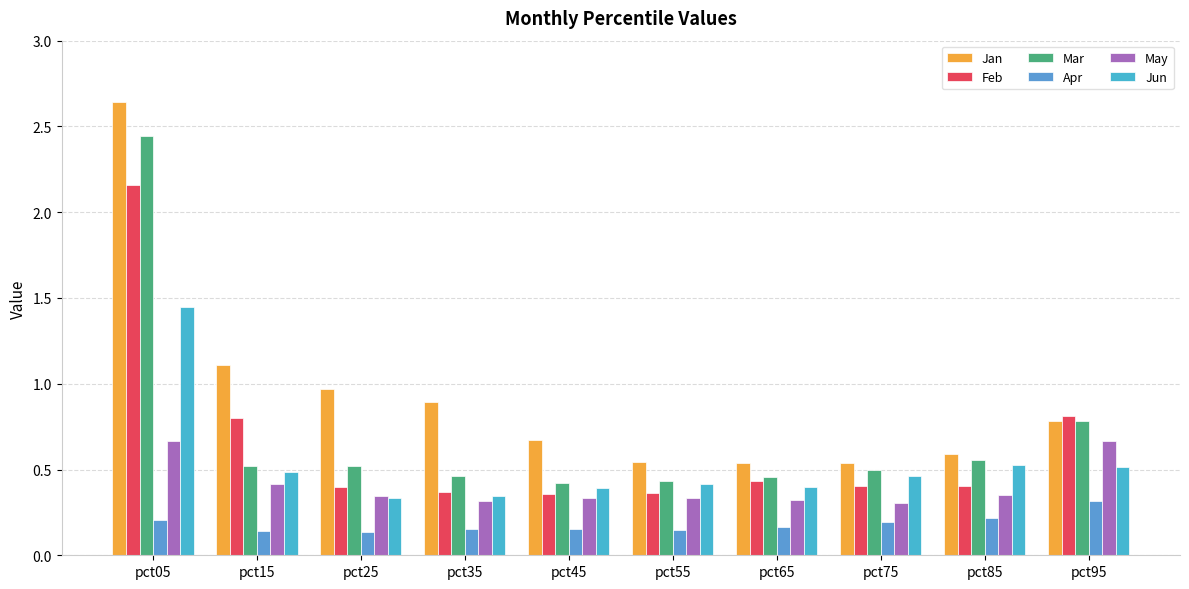

Count the Feb values in the range 0 to 1.

9